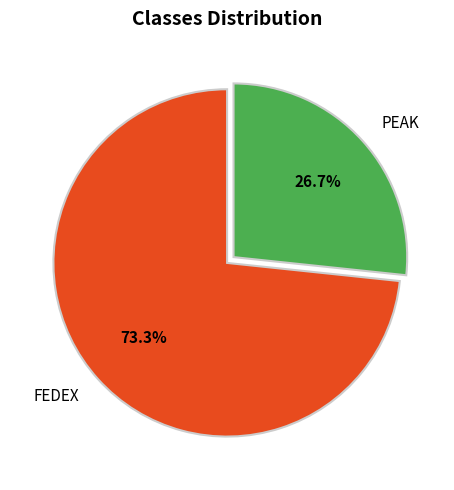

True or false: FEDEX accounts for 73% of the total.

True